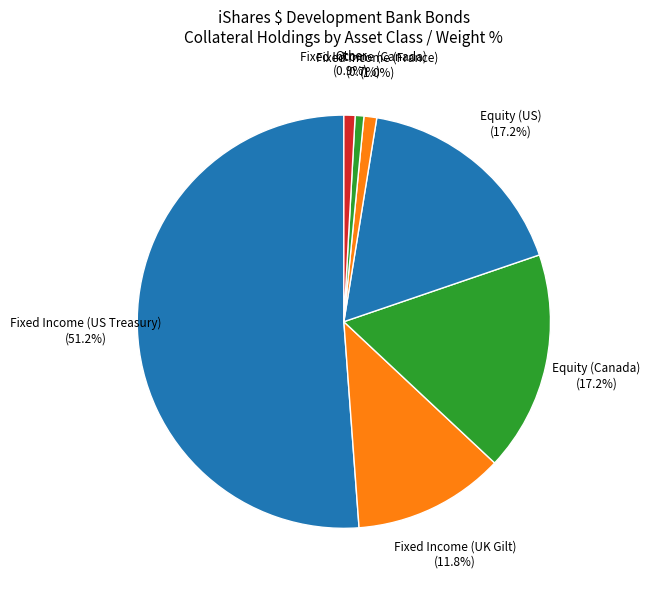

Is there any slice that represents more than half of the pie?

Yes